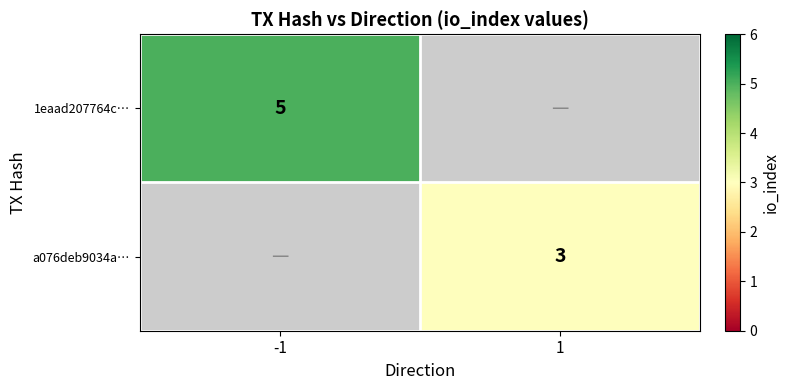

What is the greatest value displayed?

5.0